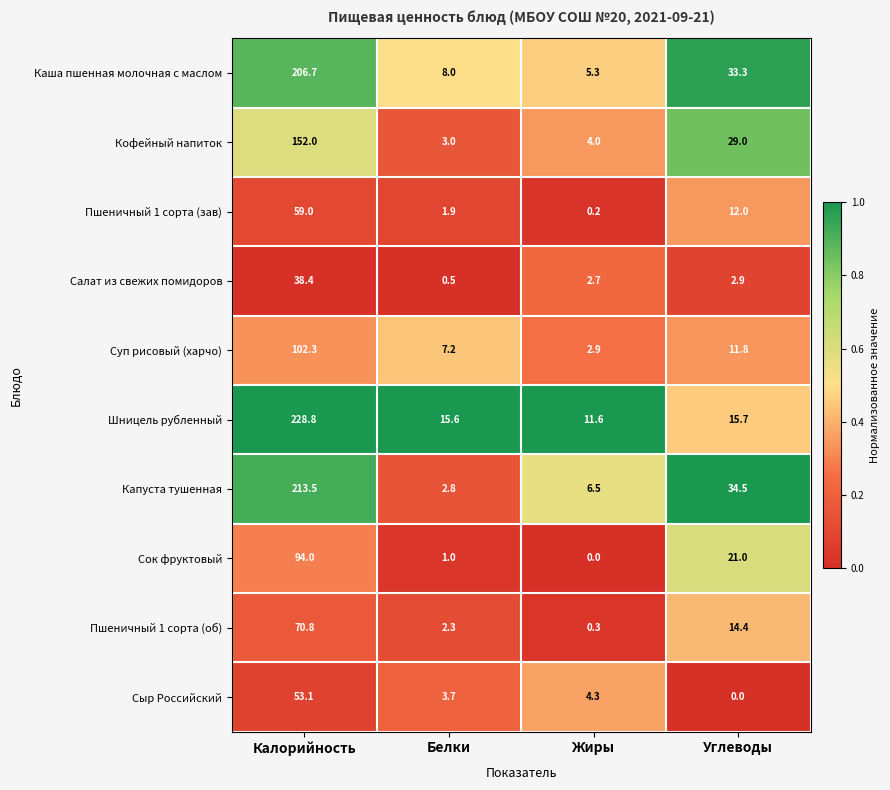

What is the maximum value for Суп рисовый (харчо)?

102.3